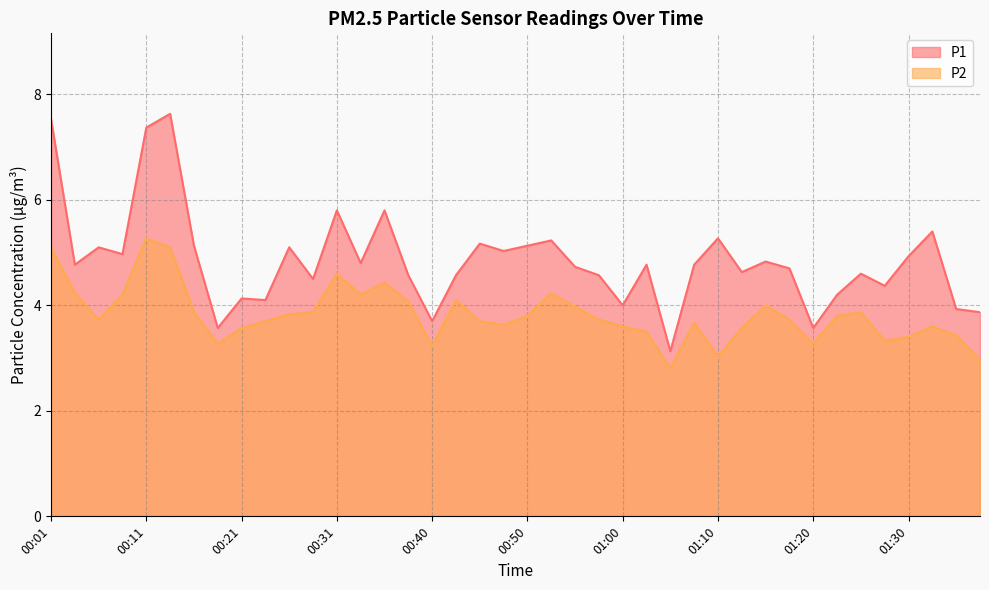

Which category has the lowest value across all series?

01:05